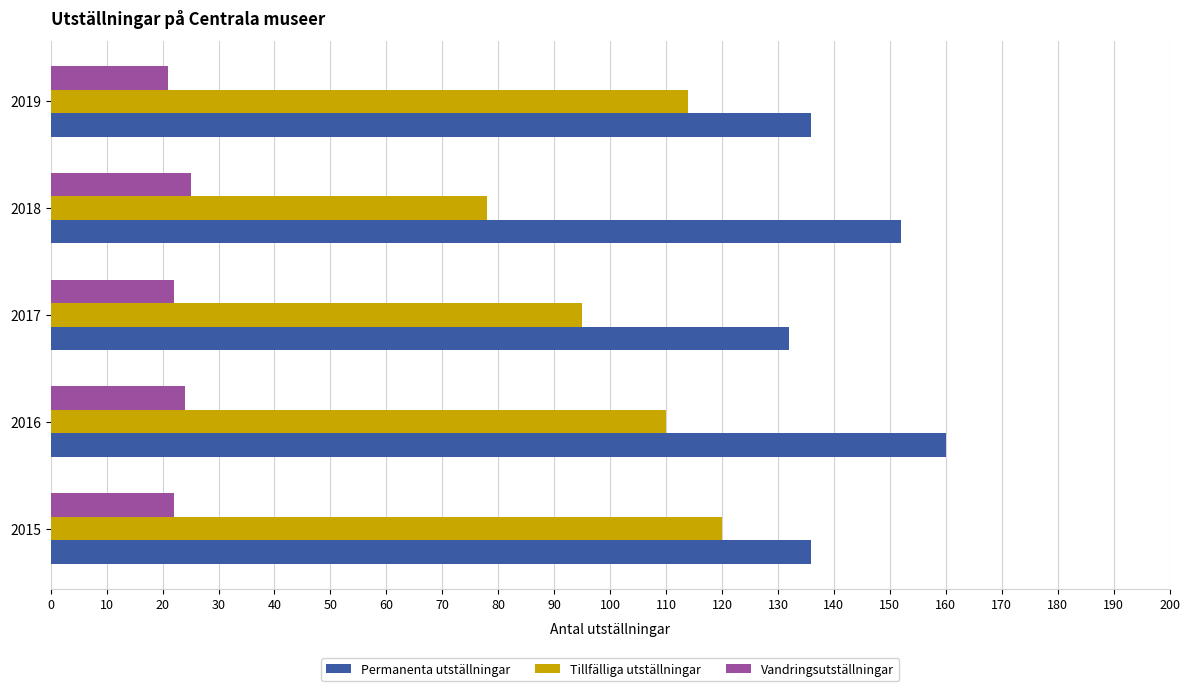

How many values in the Tillfälliga utställningar series are below 110?

2